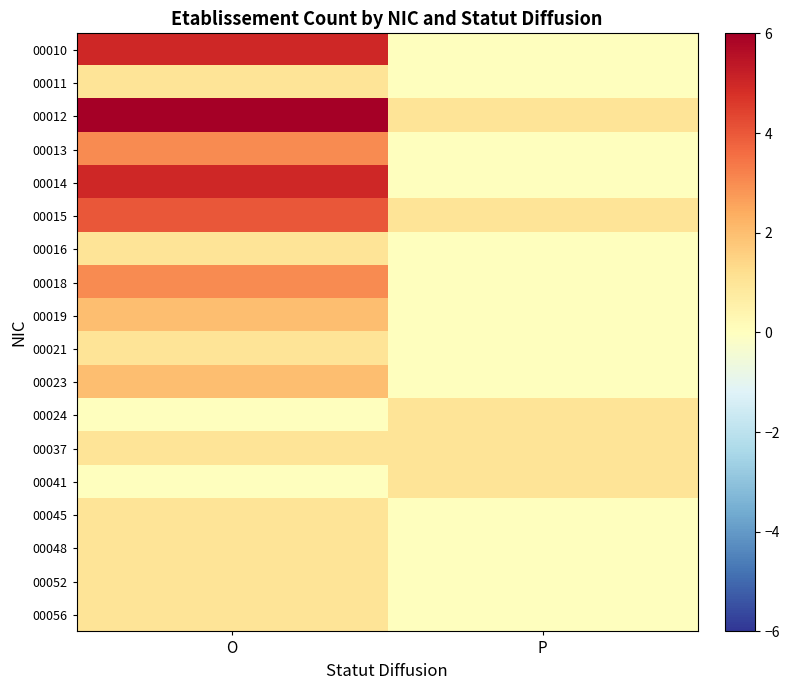

At O, list the series in order from largest to smallest.

00012, 00010, 00014, 00015, 00013, 00018, 00019, 00023, 00011, 00016, 00021, 00037, 00045, 00048, 00052, 00056, 00024, 00041